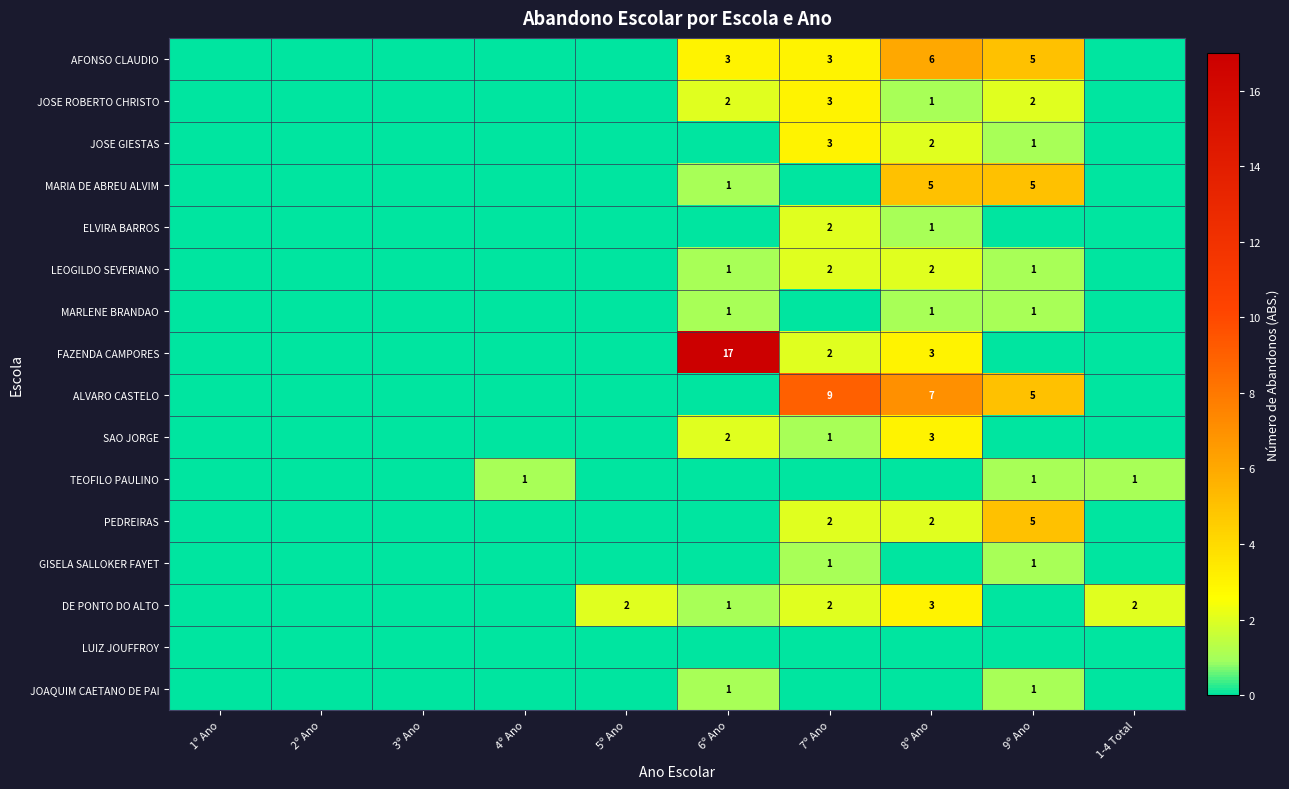

Between 8º Ano and 3º Ano, which is larger?

8º Ano